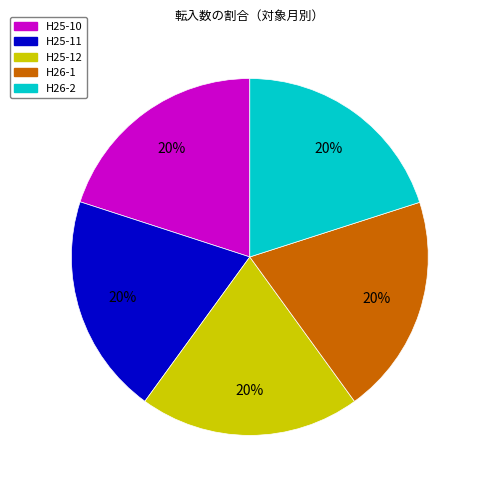

Is there a majority slice in this chart?

No